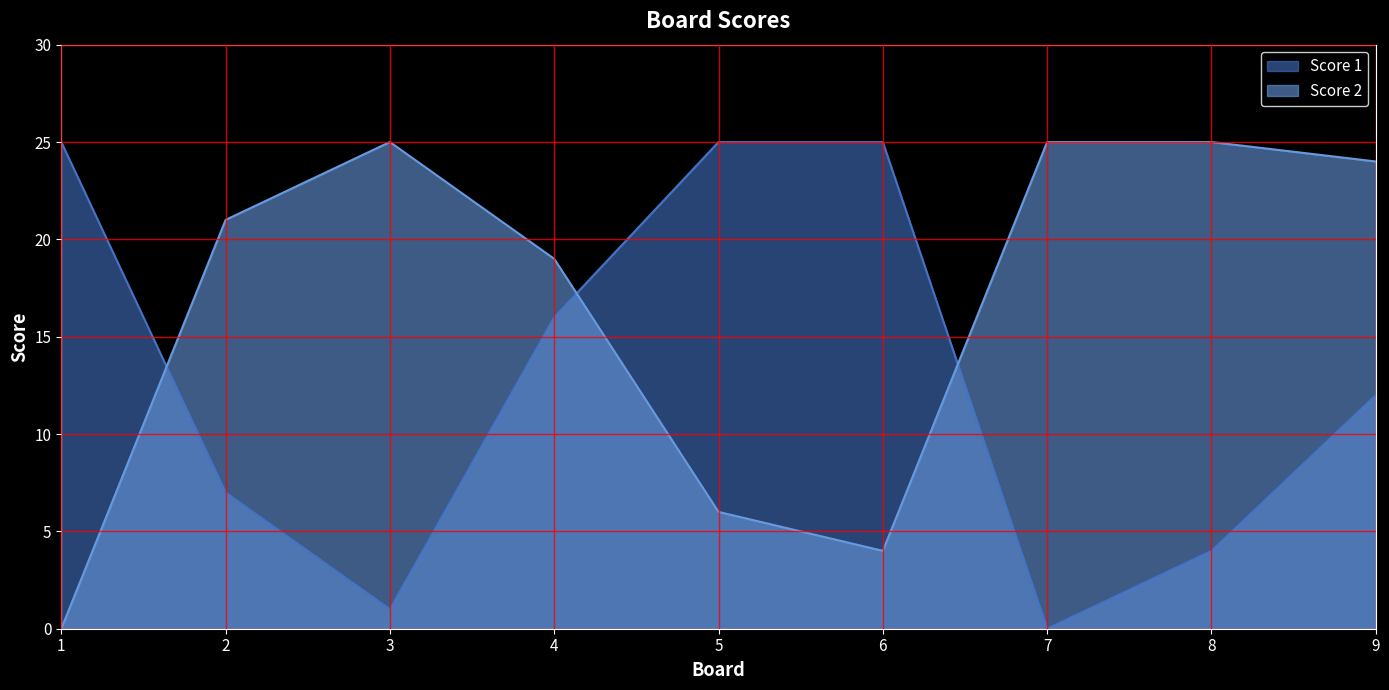

Between 9 and 4, which is larger?

4